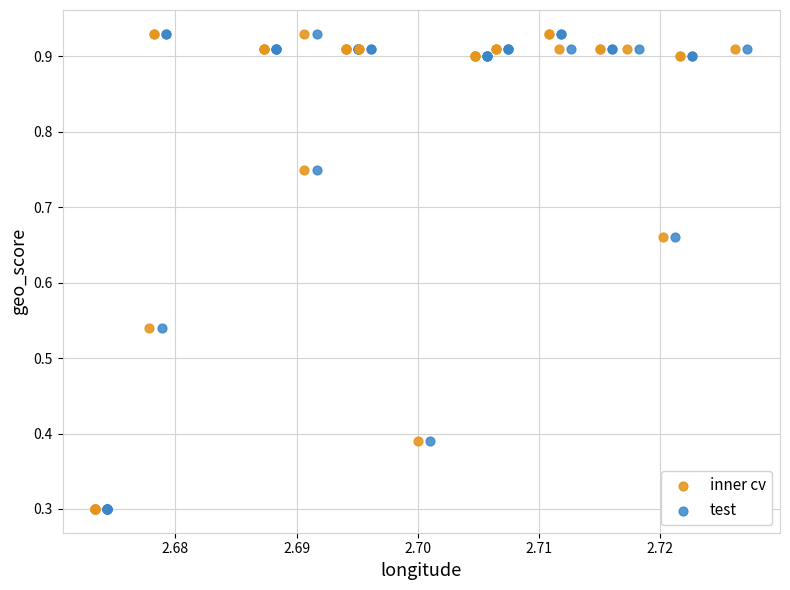

What are all the series names shown in the legend?

inner cv, test